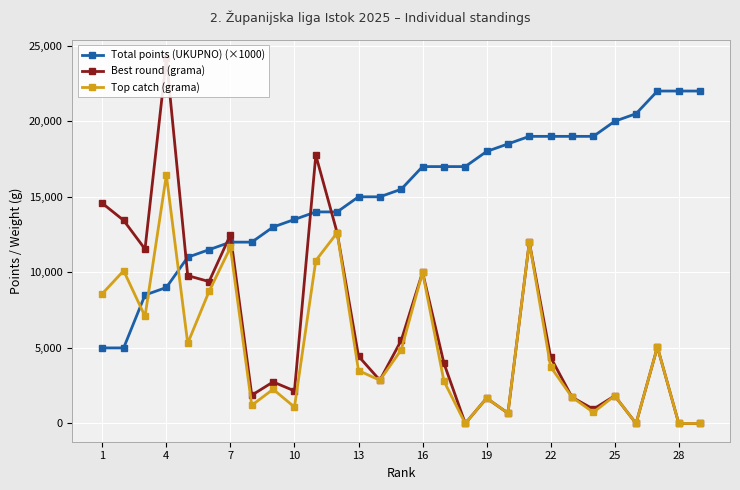

Is it true that Top catch (grama) equals 0 at 28?

True